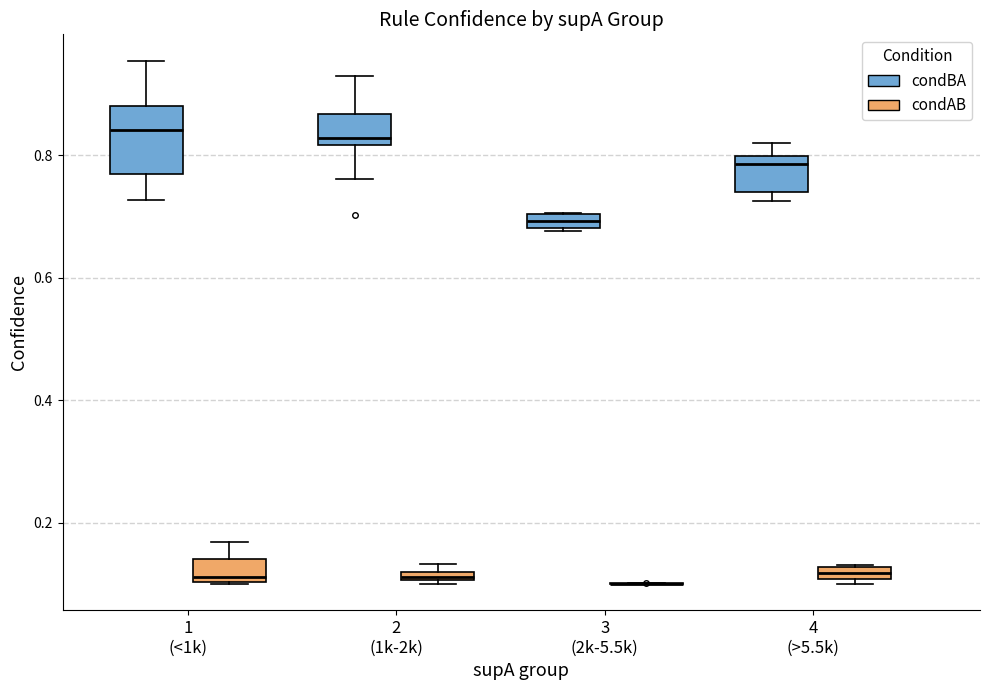

Which box is the tallest, from its lower edge to its upper edge?

1 (<1k) (condBA)